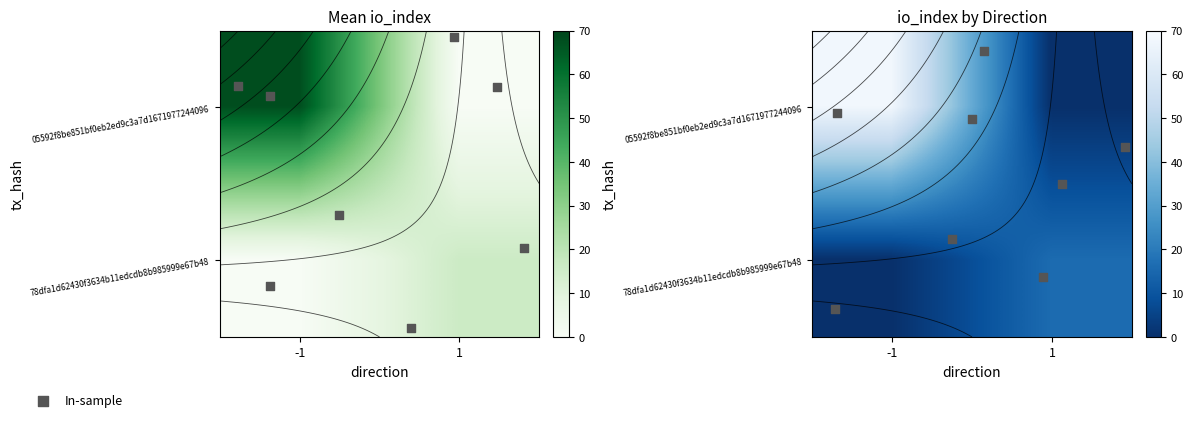

How many positive values does the 05592f8be851bf0eb2ed9c3a7d1671977244096 series have?

1